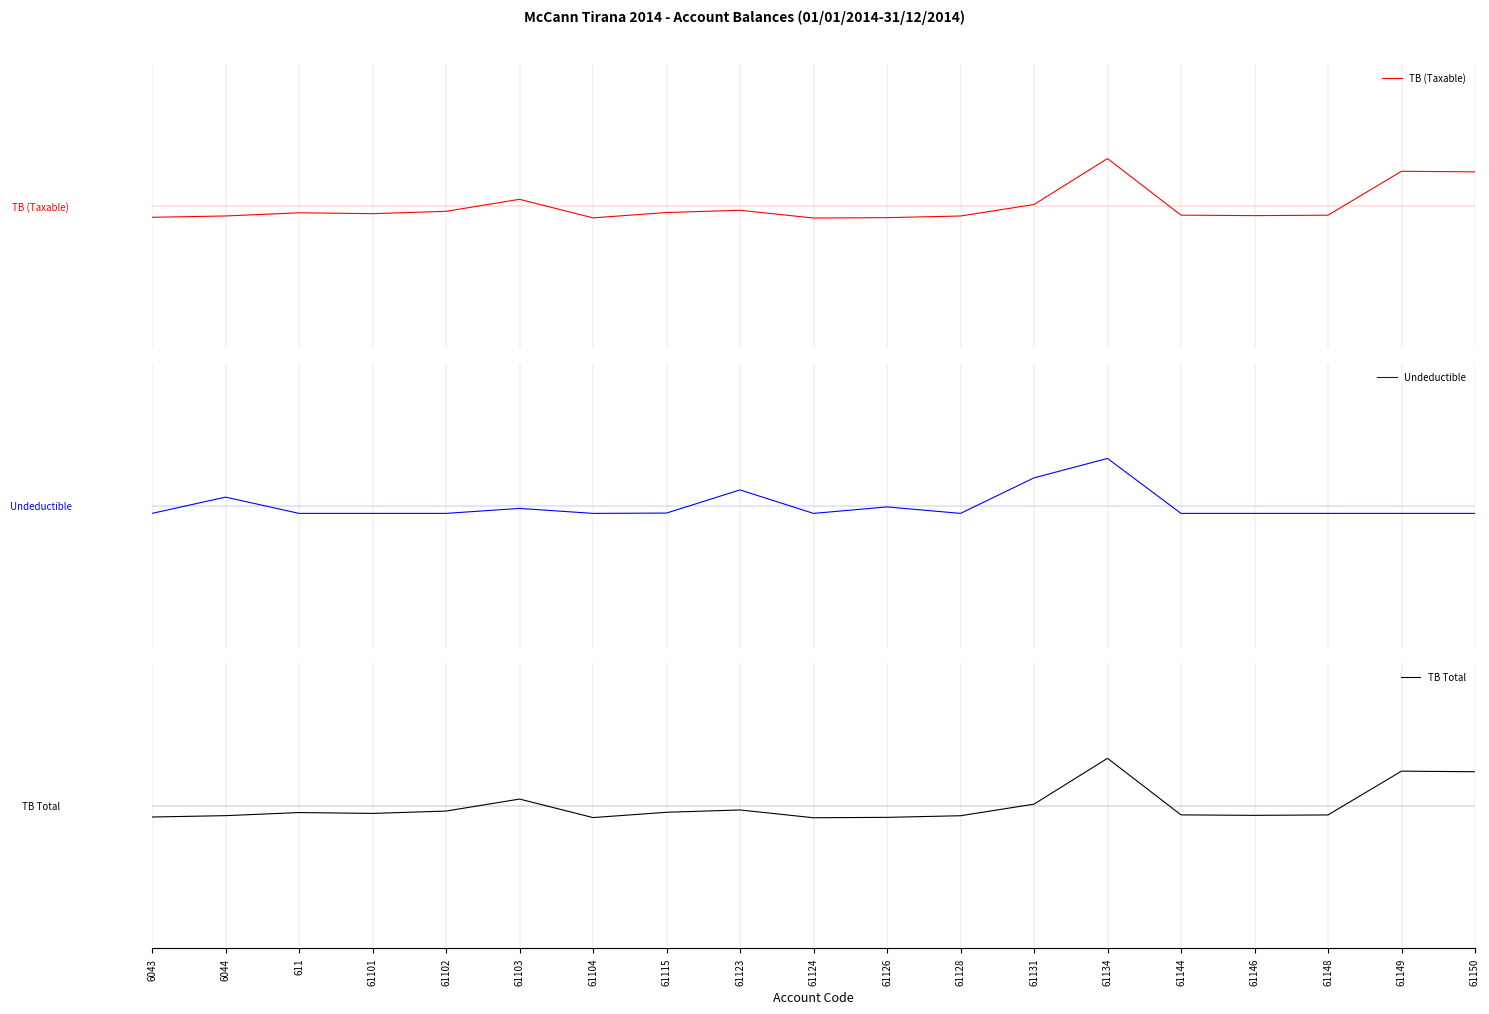

True or false: TB (Taxable) has a value of -0.2 at 6043.

False